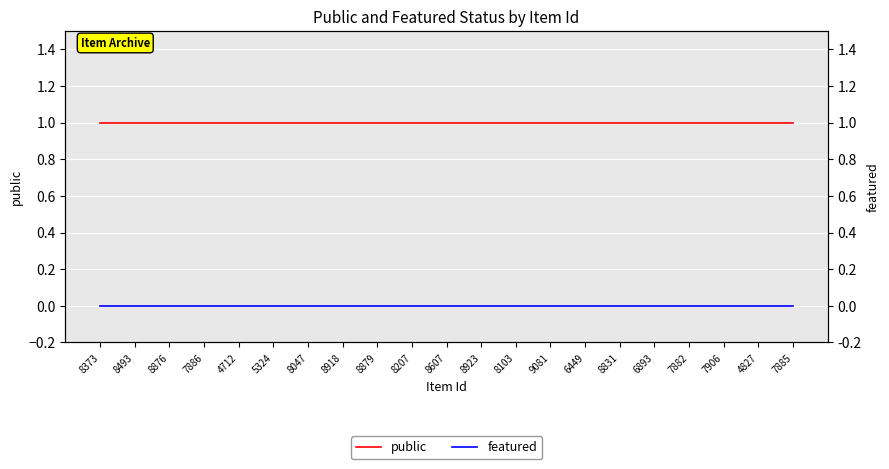

The public series shows 1 at 7885. True or false?

True